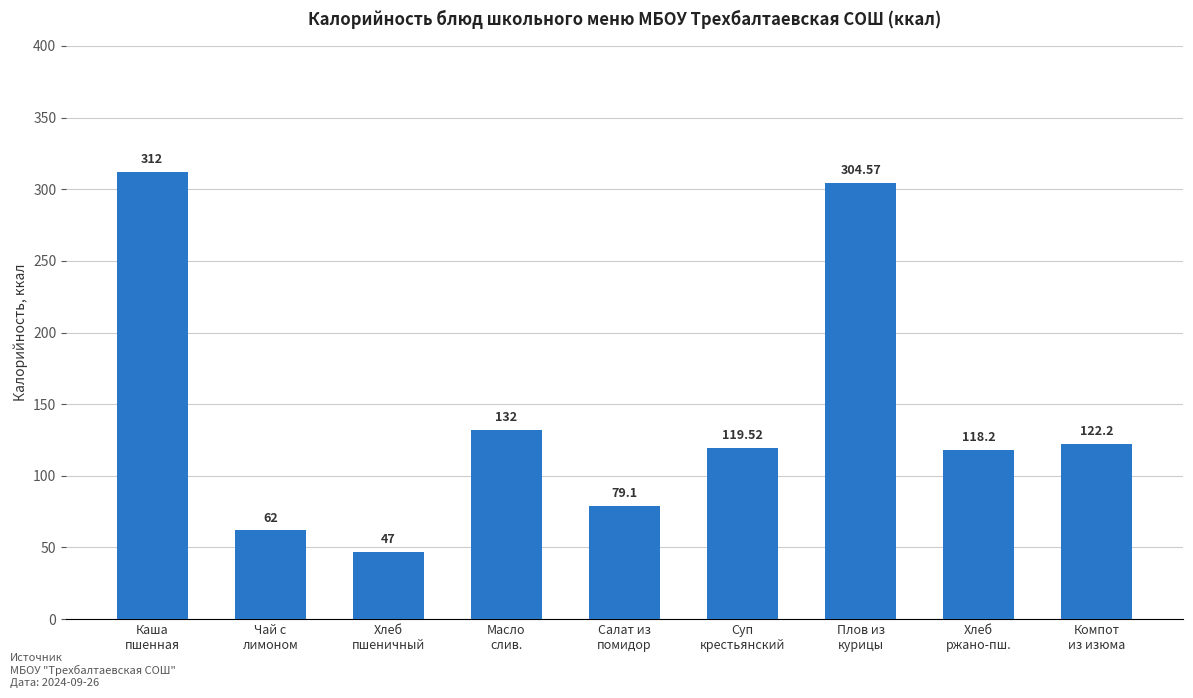

List the labels in order of value, smallest first.

Хлеб
пшеничный, Чай с
лимоном, Салат из
помидор, Хлеб
ржано-пш., Суп
крестьянский, Компот
из изюма, Масло
слив., Плов из
курицы, Каша
пшенная